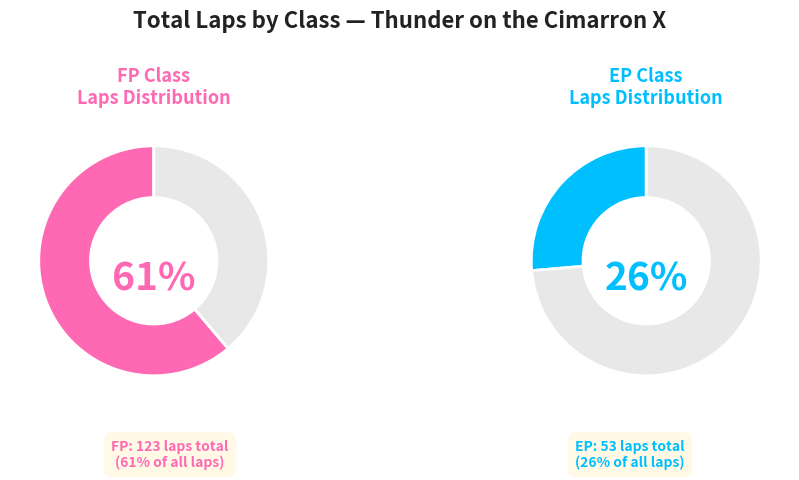

Which has a higher value, FP or FP?

FP